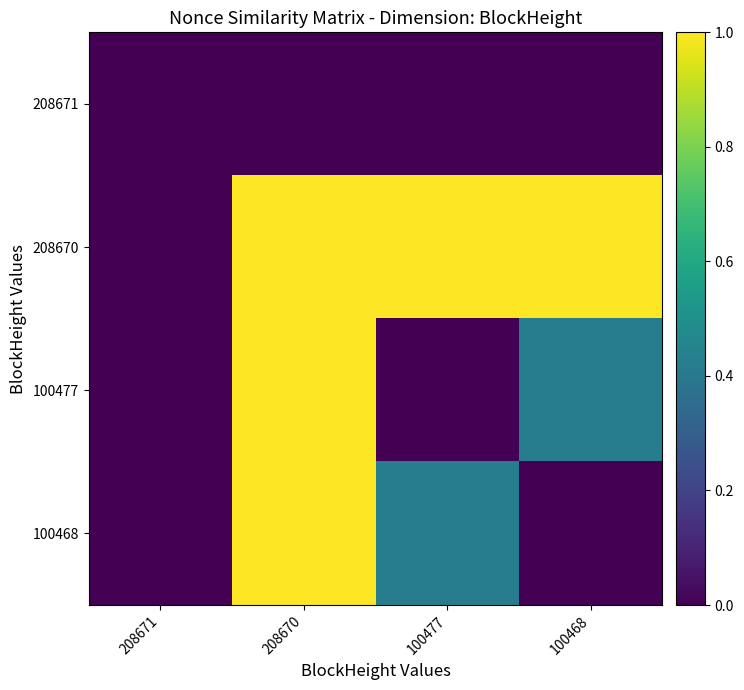

Which label corresponds to the largest value in the chart?

208670